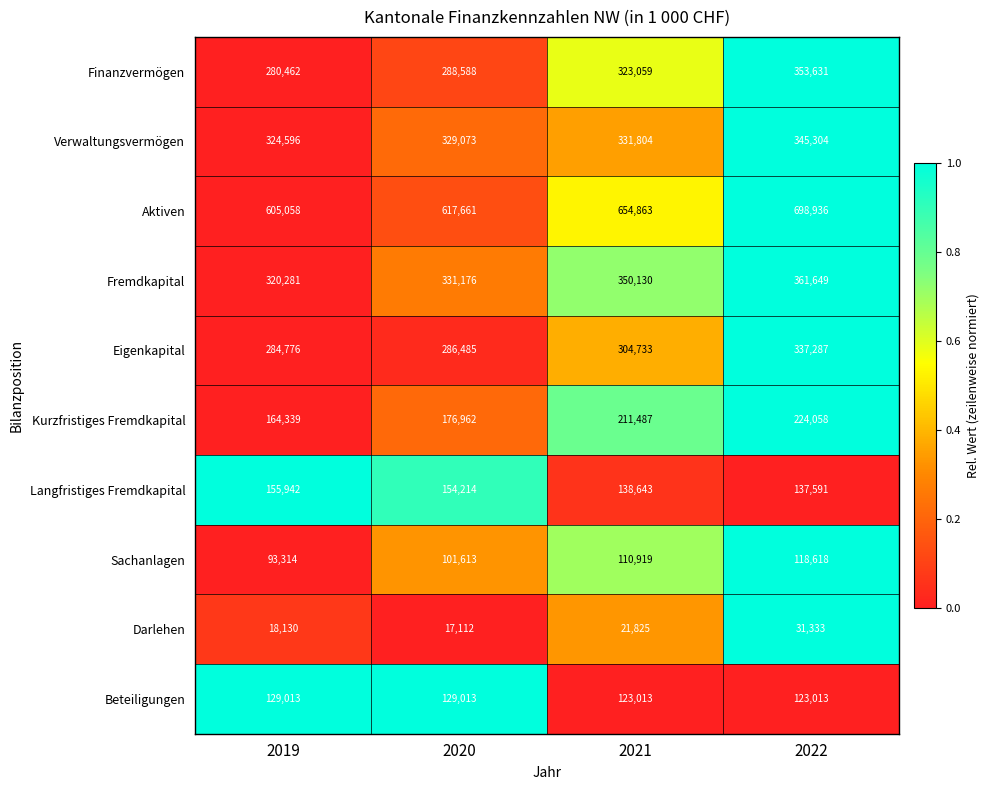

What is the sum of the Finanzvermögen values at 2019 and 2020?

569050